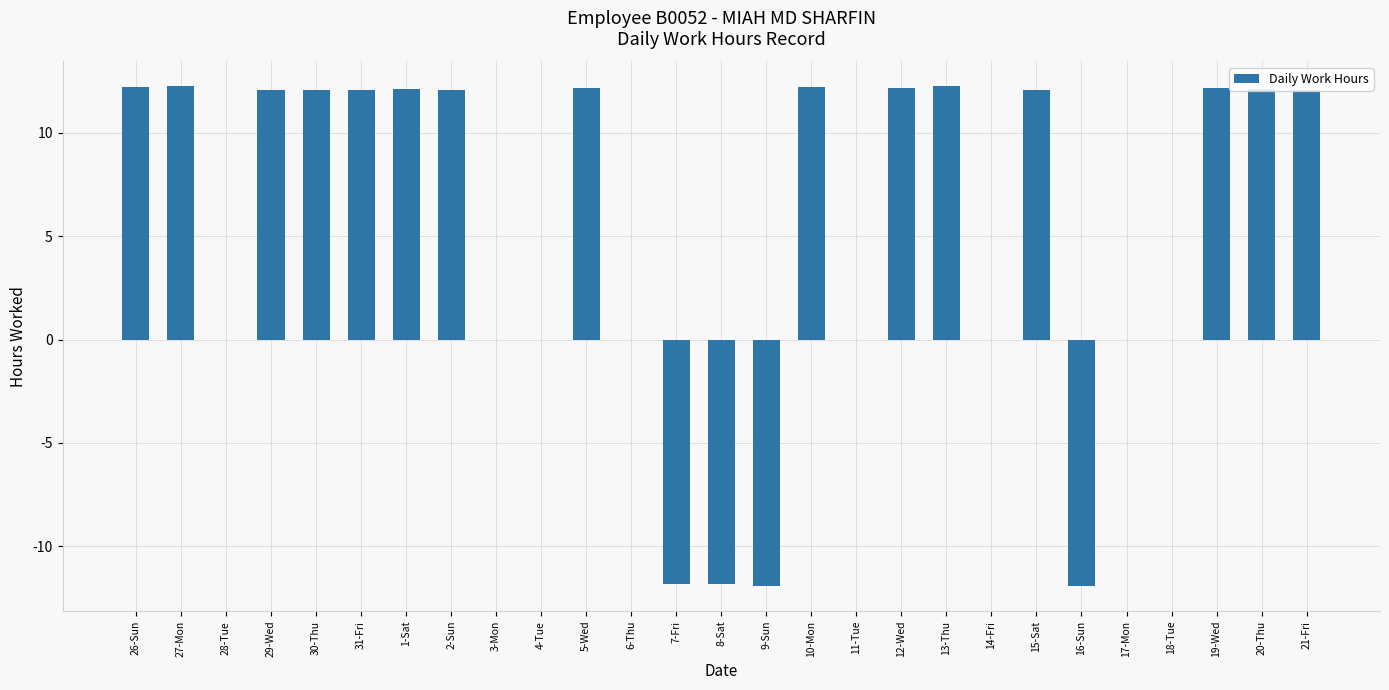

Which has a higher value, 8-Sat or 29-Wed?

29-Wed